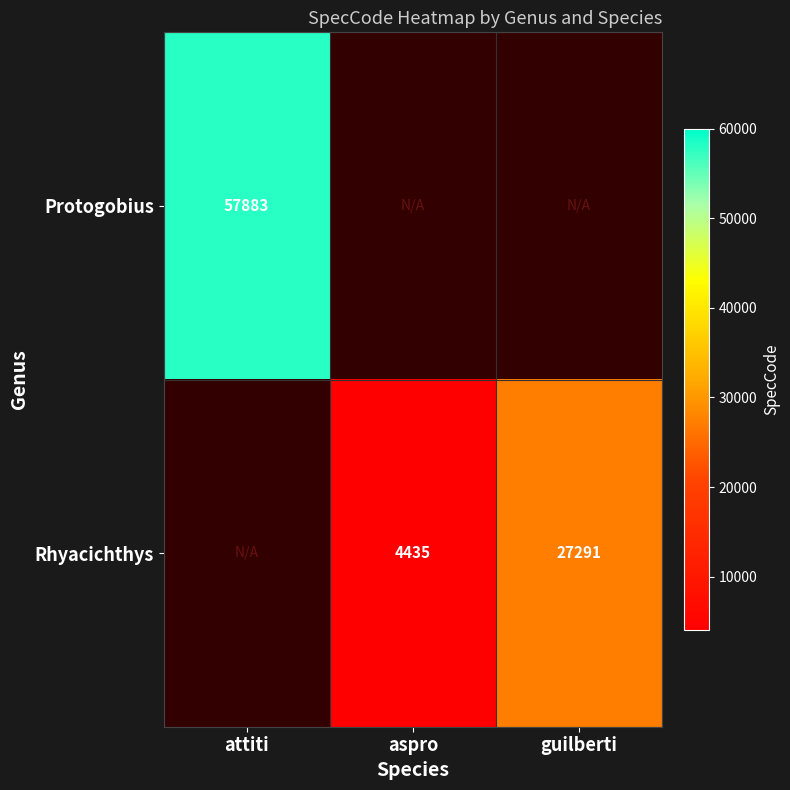

What is the sum of the Rhyacichthys values at guilberti and aspro?

31726